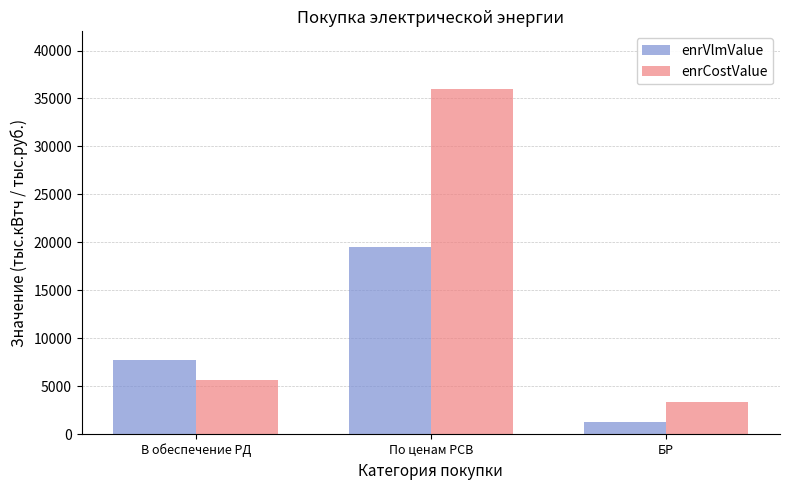

At which label does enrVlmValue first exceed 7700?

В обеспечение РД